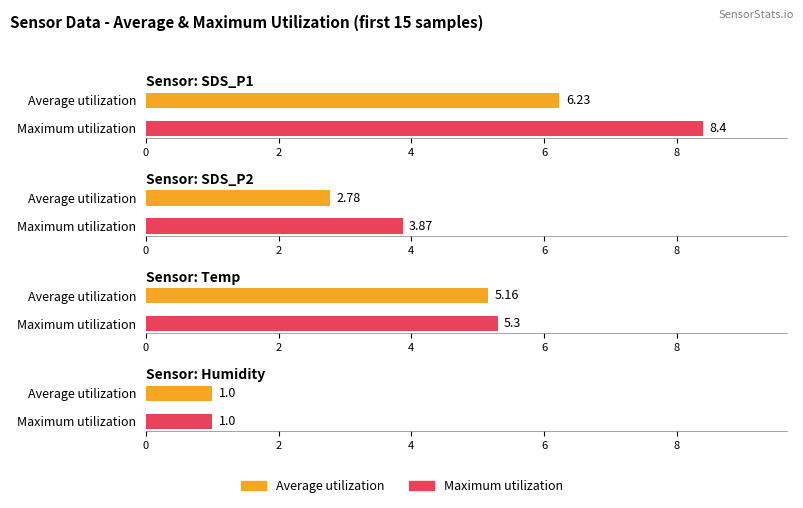

List the series in order of their overall mean, highest first.

Maximum utilization, Average utilization